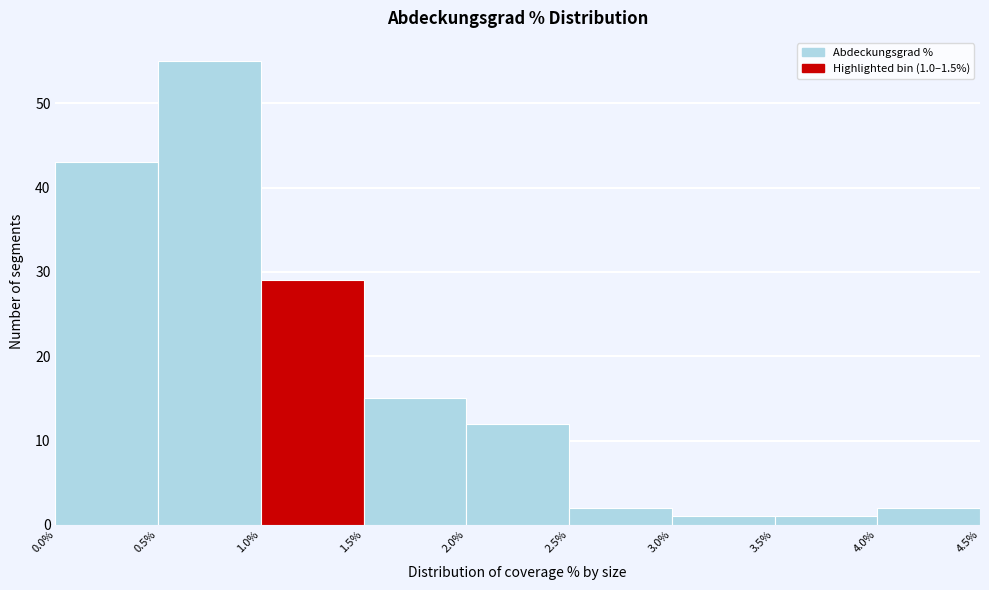

Over which range of the x-axis is the bar tallest?

0.5% to 1.0%